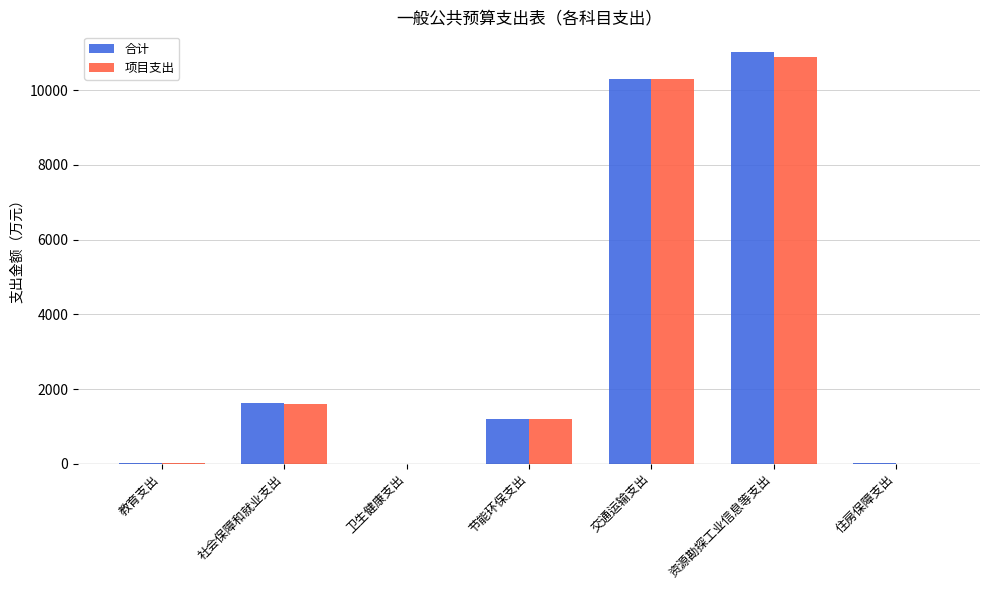

True or false: 合计 has a value of 1200.0 at 节能环保支出.

True